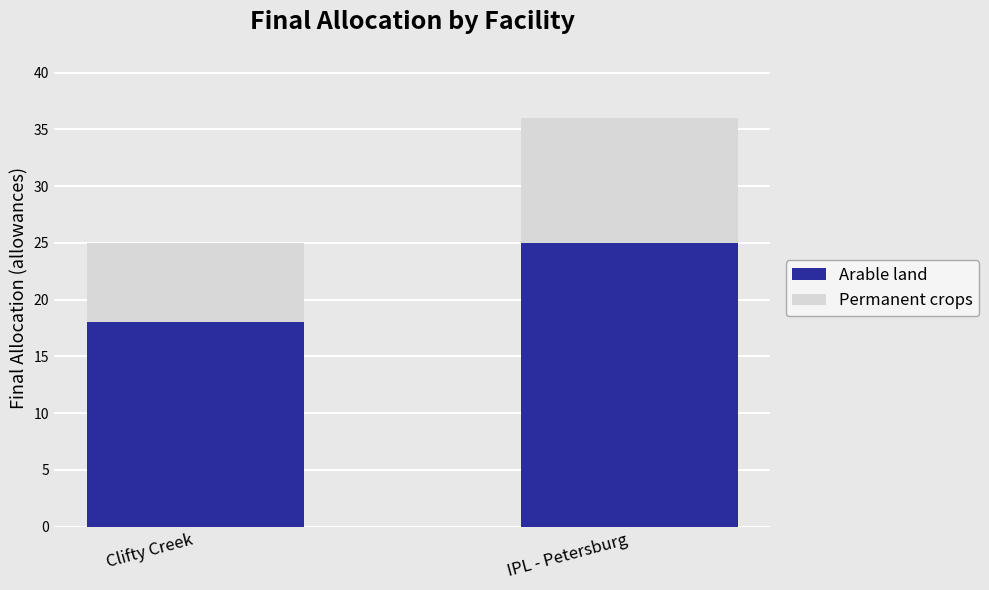

How many distinct data groups are displayed?

2